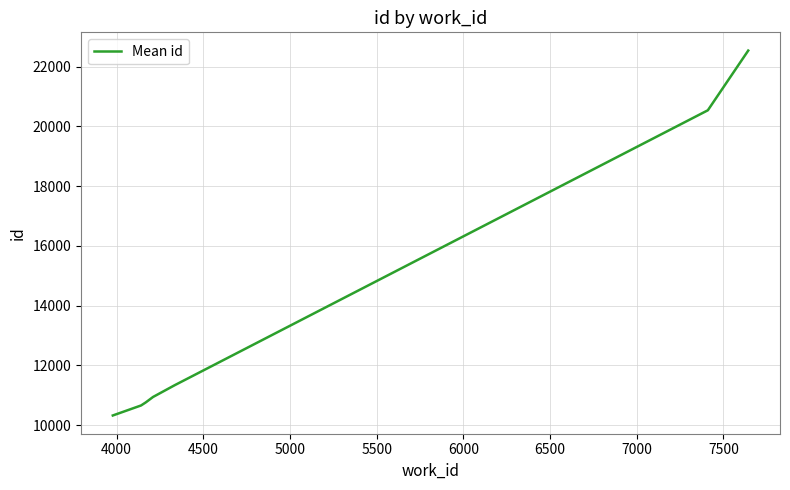

What is the difference between the second highest and minimum values?

10222.0